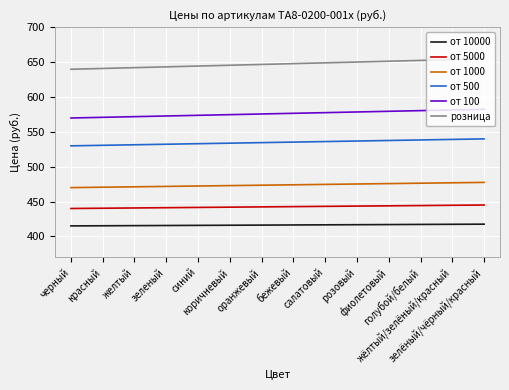

True or false: от 100 and от 1000 intersect in this chart.

False